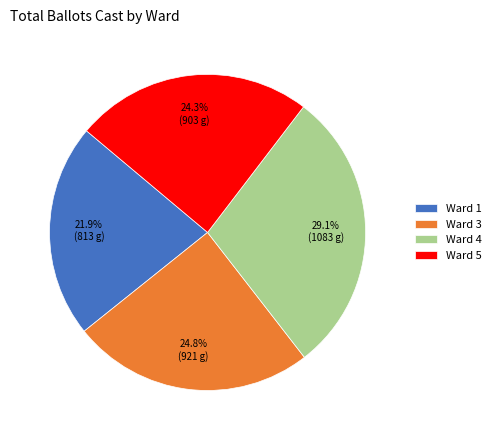

Which slice is the largest?

Ward 4